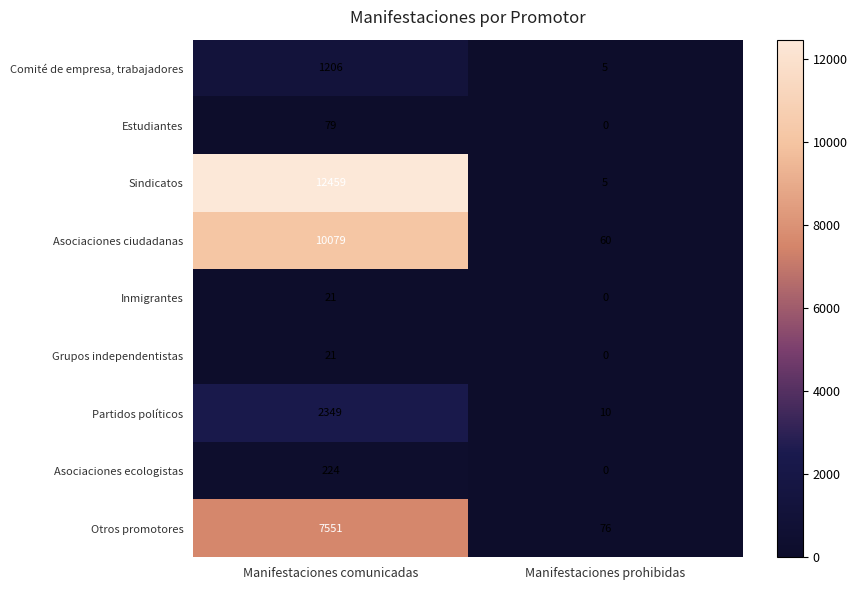

What value does the Estudiantes series have at Manifestaciones comunicadas, to the nearest 10?

80